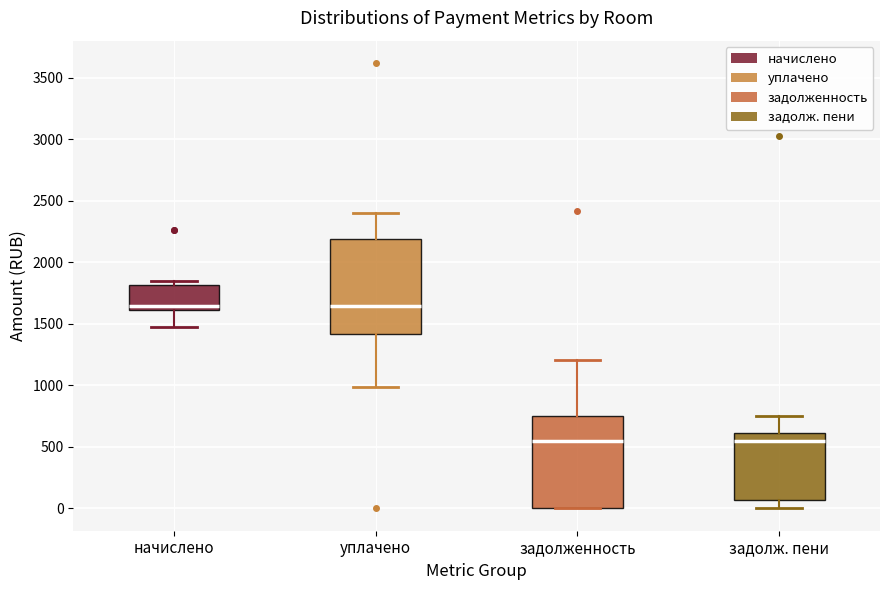

Where does the upper whisker of the box for задолженность end on the y-axis? The values are not printed on the chart, so give them approximately, as read against the axis.

1200